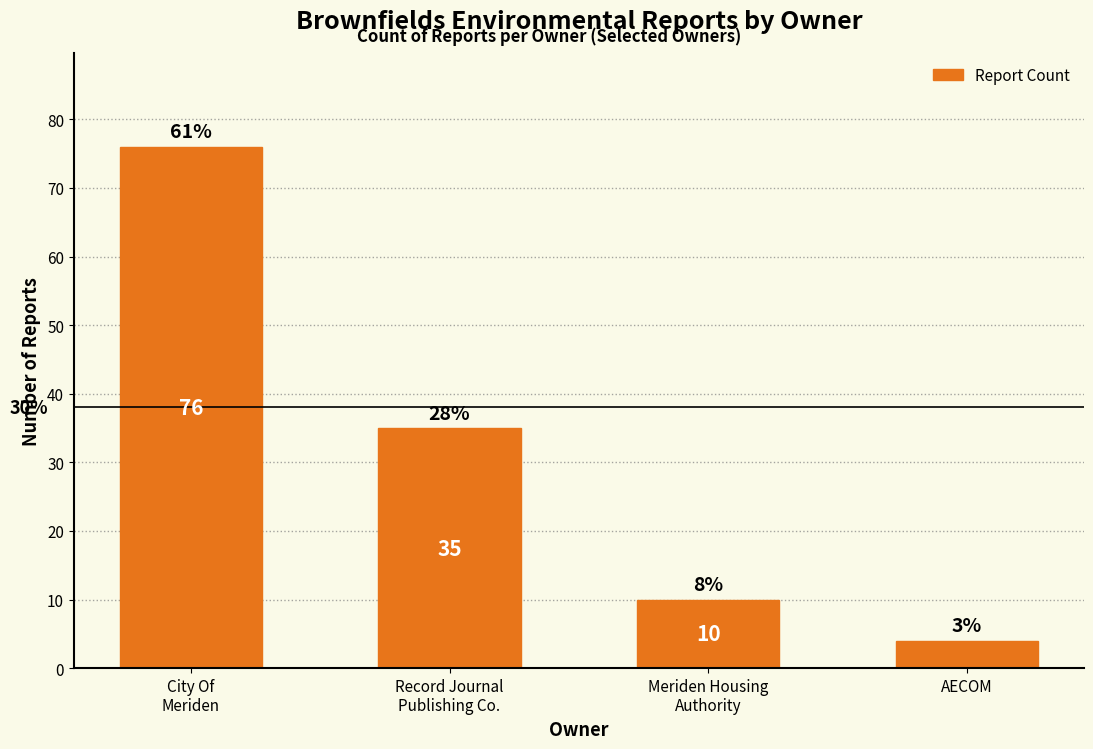

Reading left to right, transcribe all the data shown in this chart.

City Of
Meriden=76	Record Journal
Publishing Co.=35	Meriden Housing
Authority=10	AECOM=4